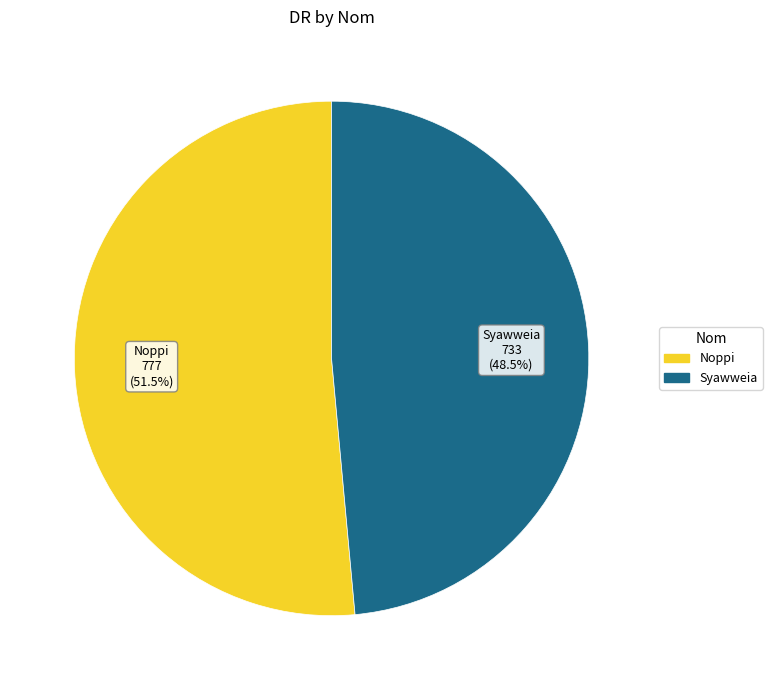

To the nearest percent, what is the combined percentage of Noppi and Syawweia?

100%